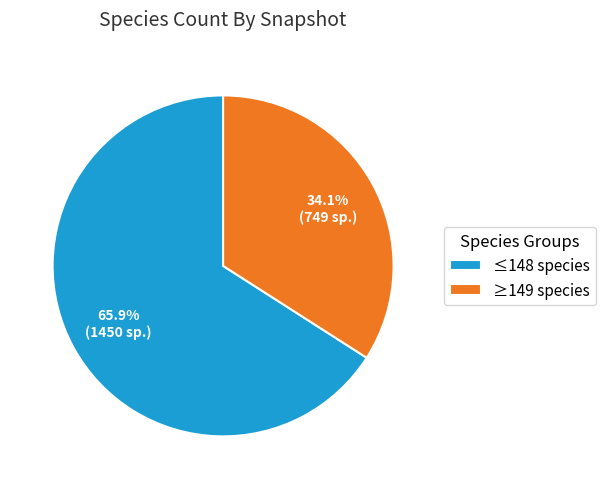

Which category has the smallest portion of the pie?

≥149 species